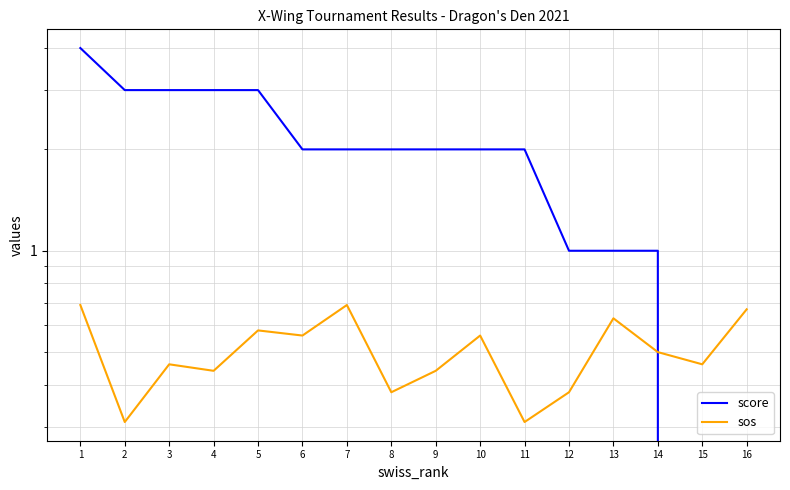

Between 8 and 7, which is larger?

8